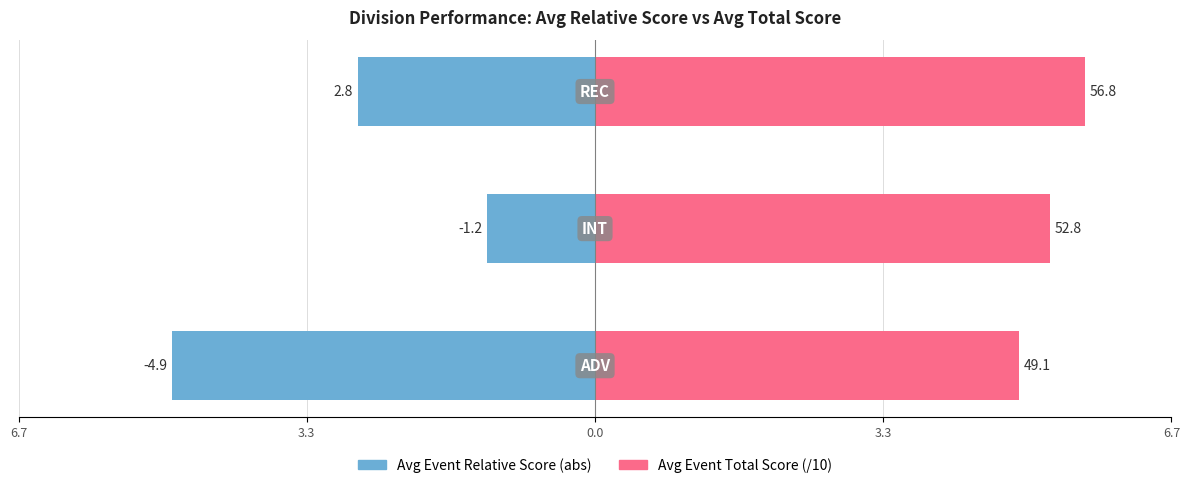

How many values in the Avg Event Total Score (/10) series are below 5?

1